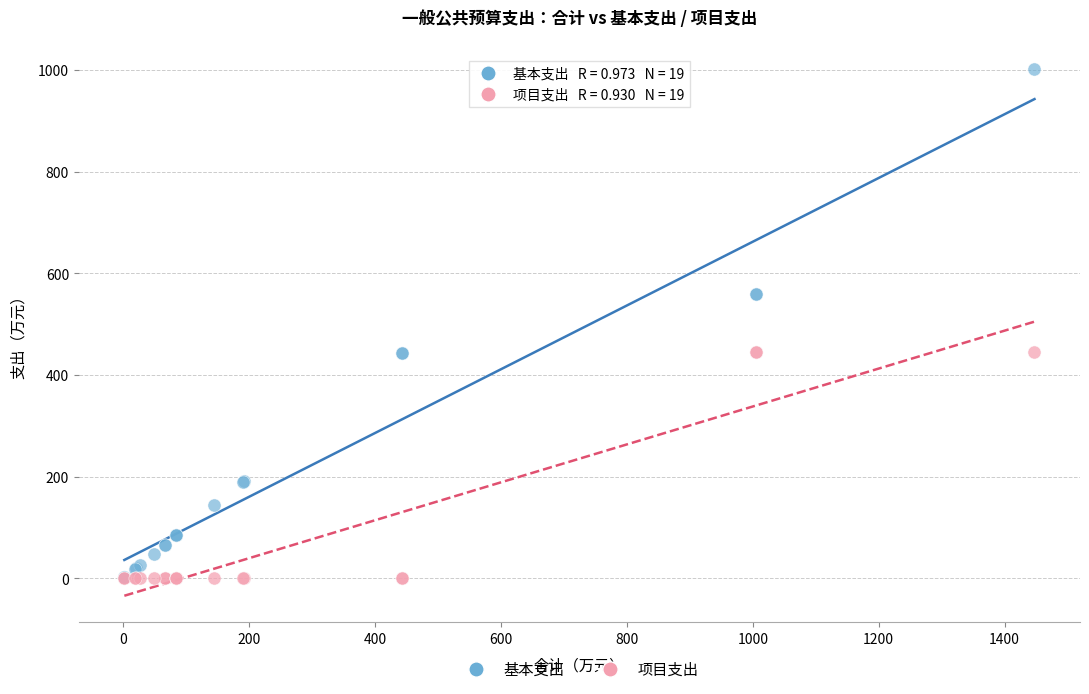

Which series reaches the maximum Y coordinate?

基本支出